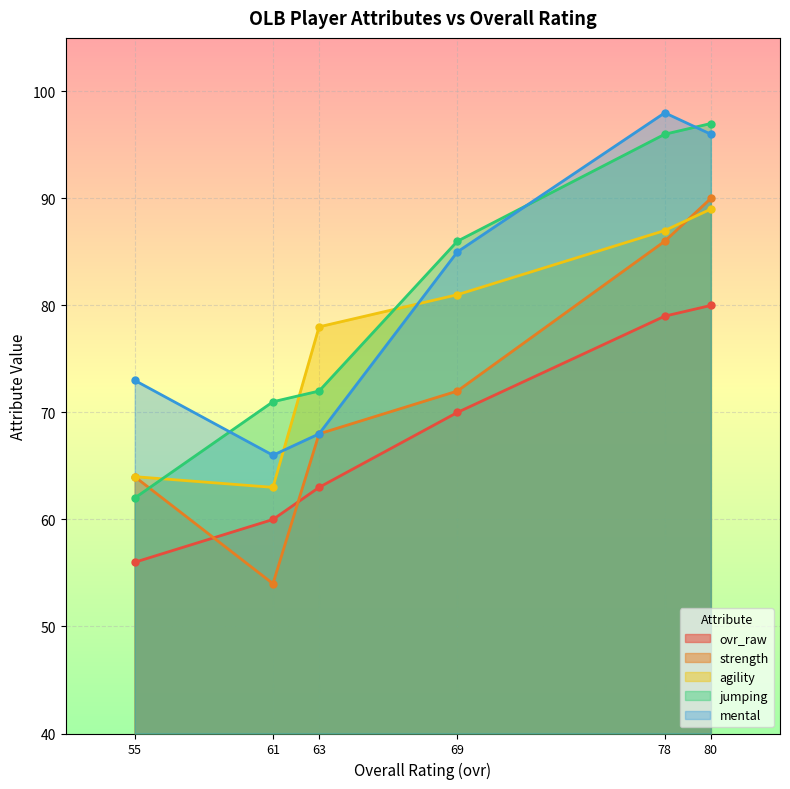

How many interior local peaks does the mental series have?

1